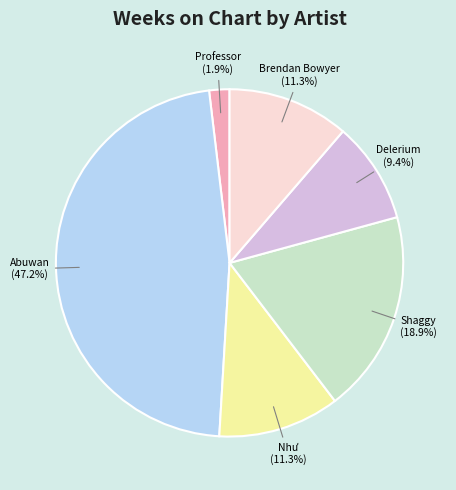

Is there a majority slice in this chart?

No